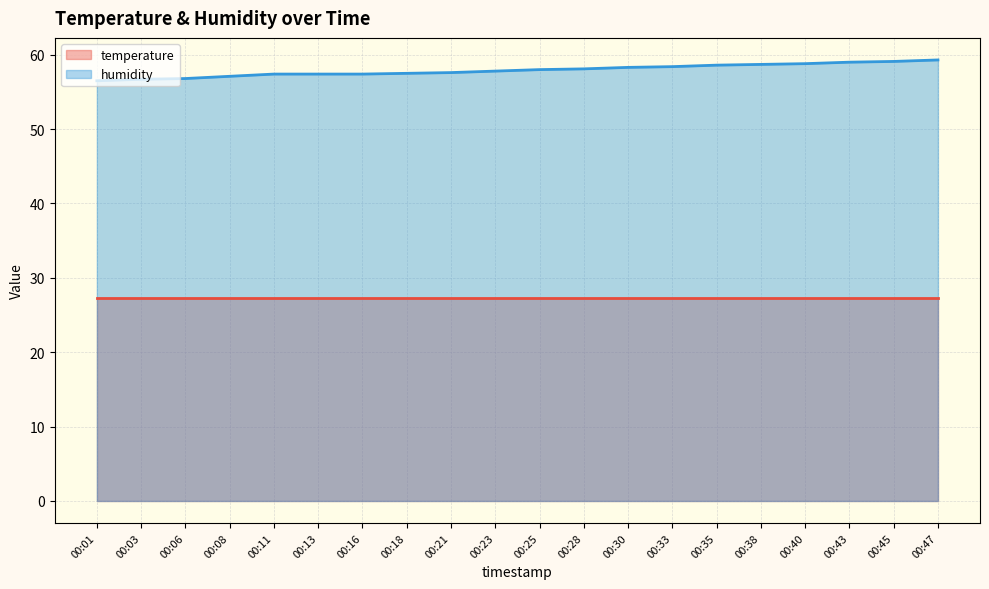

Does the chart display data point markers on the line(s)?

No